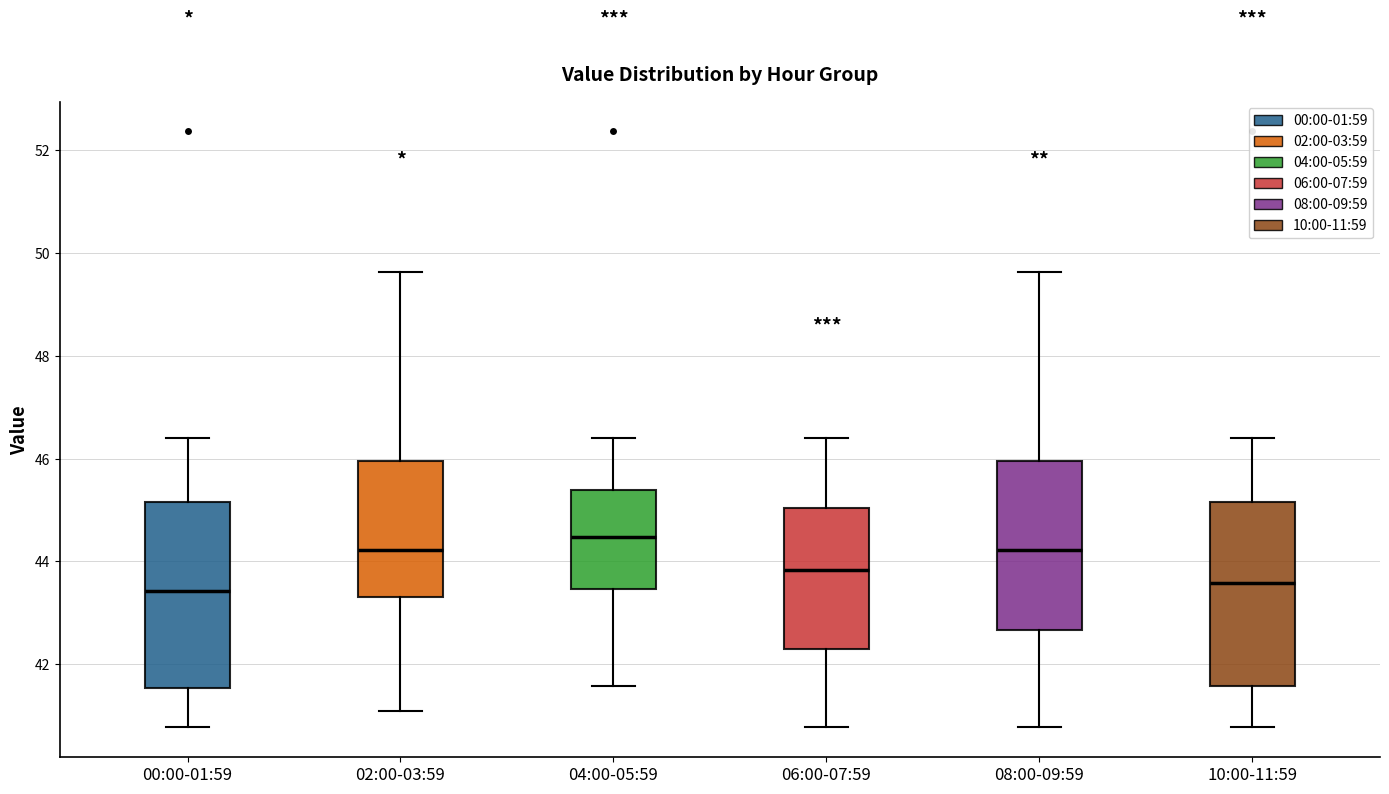

Which box's median line is the highest?

04:00-05:59